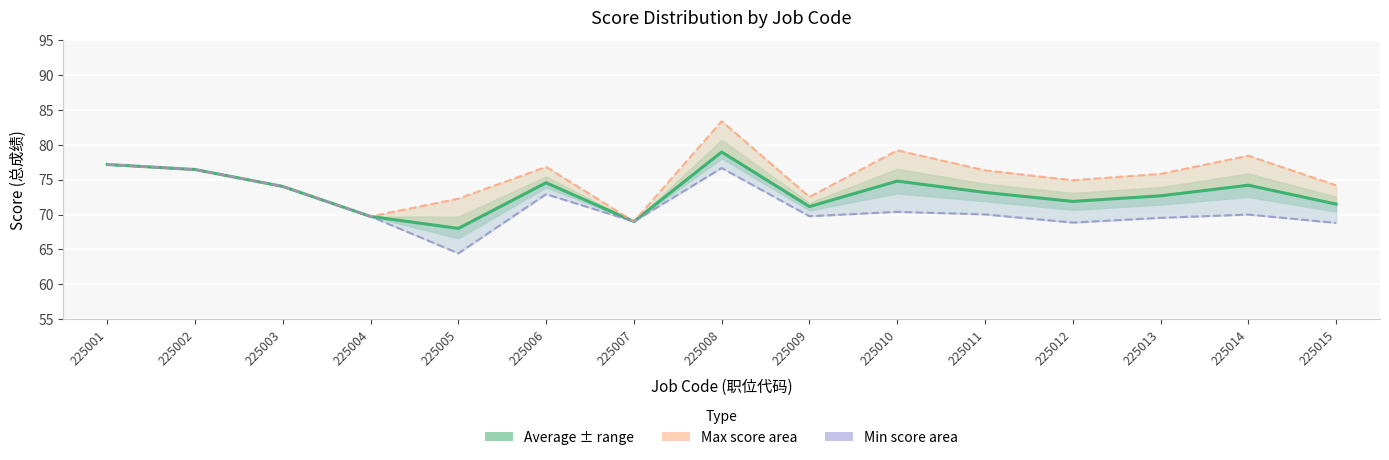

Reading left to right, extract all data points from this chart.

Average Score: 225001=77.2	225002=76.5	225003=74.0	225004=69.7	225005=68.0	225006=74.6	225007=69.0	225008=79.0	225009=71.1	225010=74.8	225011=73.2	225012=71.9	225013=72.7	225014=74.2	225015=71.5
Max Score: 225001=77.2	225002=76.5	225003=74.0	225004=69.7	225005=72.3	225006=76.8	225007=69.0	225008=83.4	225009=72.5	225010=79.2	225011=76.3	225012=74.9	225013=75.8	225014=78.5	225015=74.2
Min Score: 225001=77.2	225002=76.5	225003=74.0	225004=69.7	225005=64.4	225006=72.9	225007=69.0	225008=76.7	225009=69.8	225010=70.4	225011=70.0	225012=68.8	225013=69.5	225014=70.0	225015=68.8